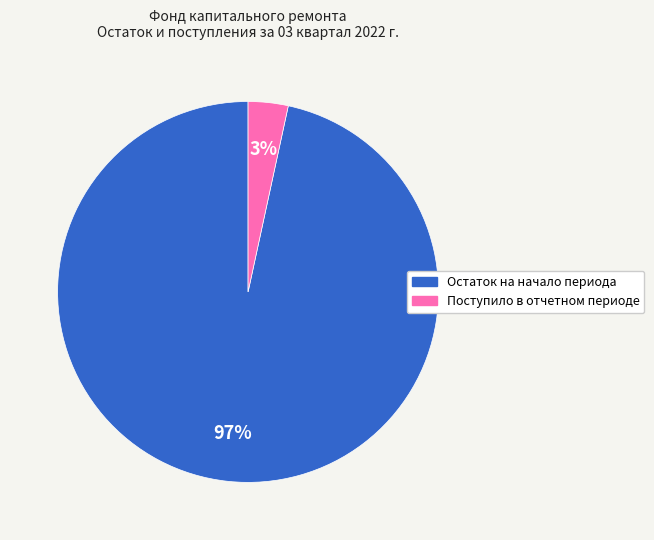

To the nearest percent, what is the average slice percentage?

50%